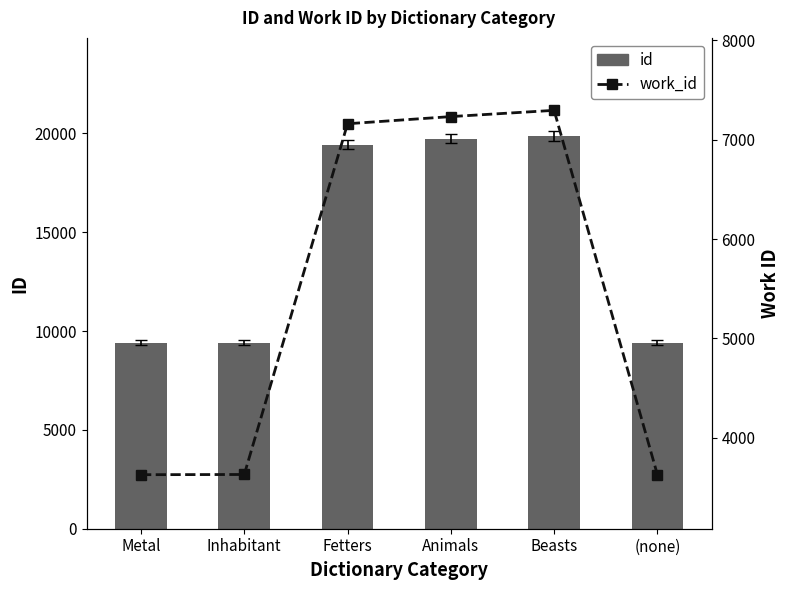

At Fetters, list the series in order from largest to smallest.

id, work_id